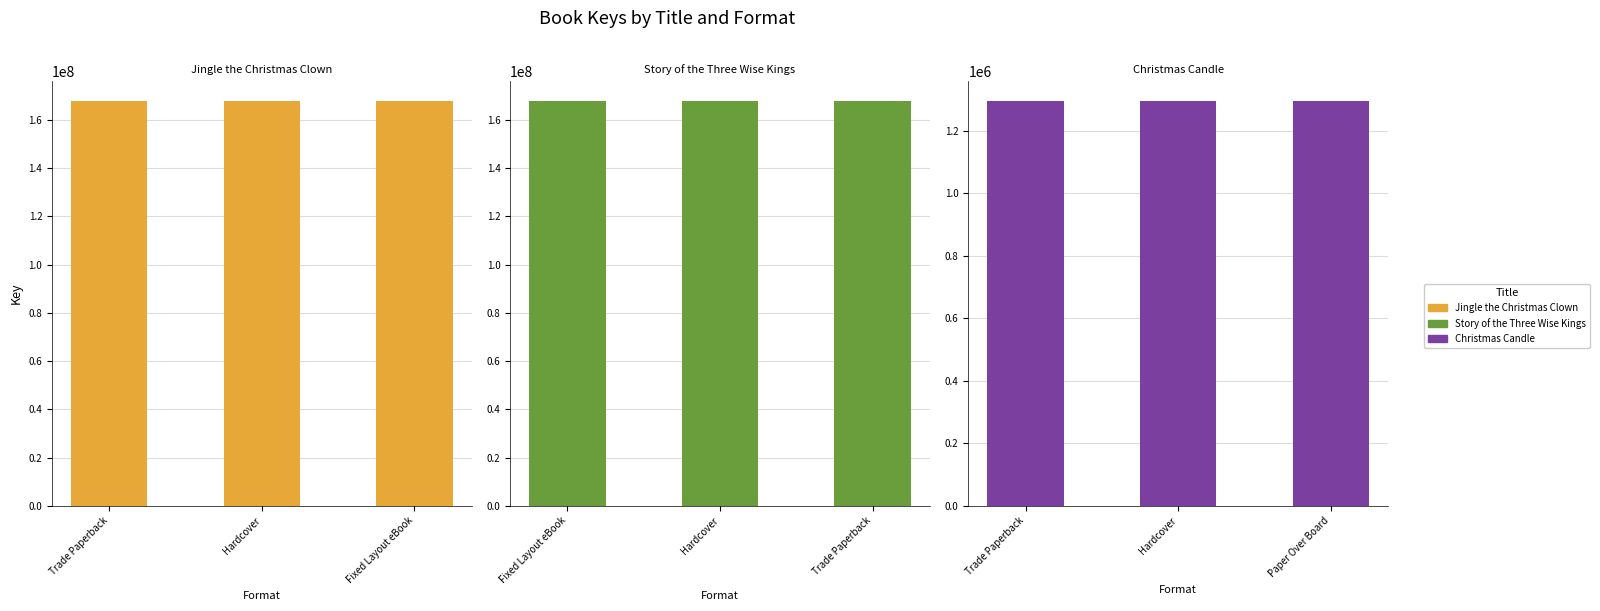

Reading left to right, transcribe all the data shown in this chart.

Jingle the Christmas Clown: 167715857	167715857	167715857
Story of the Three Wise Kings: 167710290	167710290	167710290
Christmas Candle: 1293950	1293950	1293950